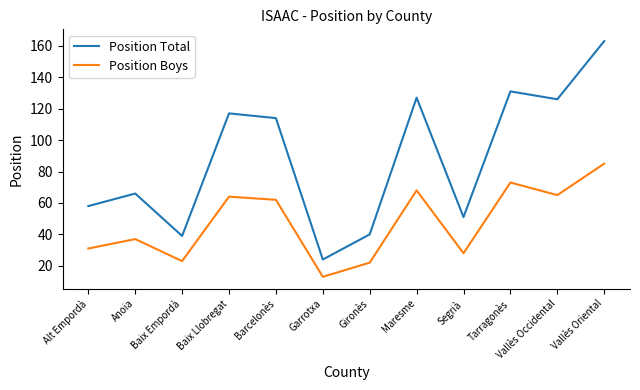

What is the approximate value of Position Boys at Vallès Oriental?

85